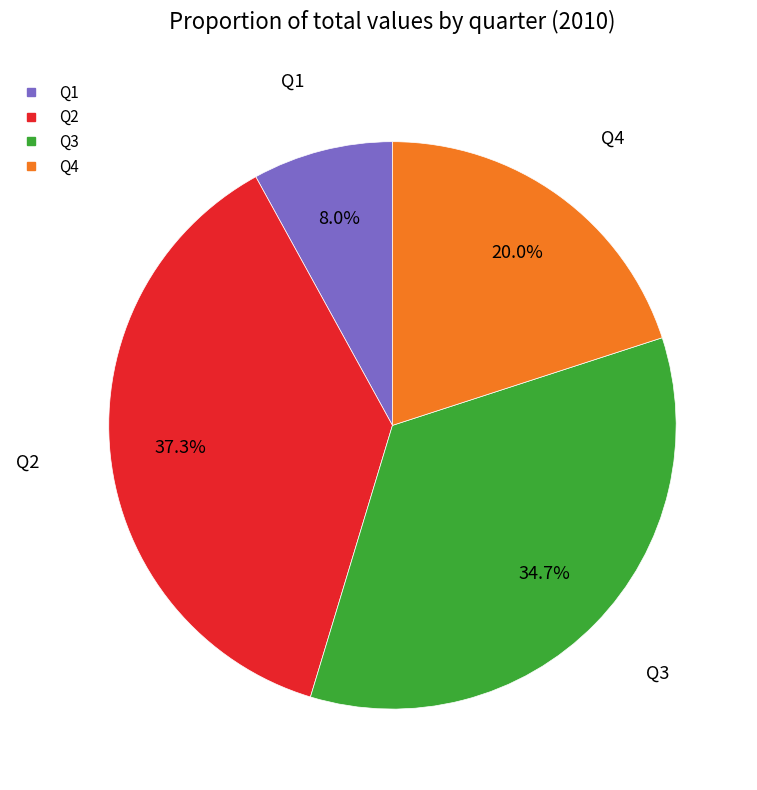

What is the largest slice in the pie chart?

Q2